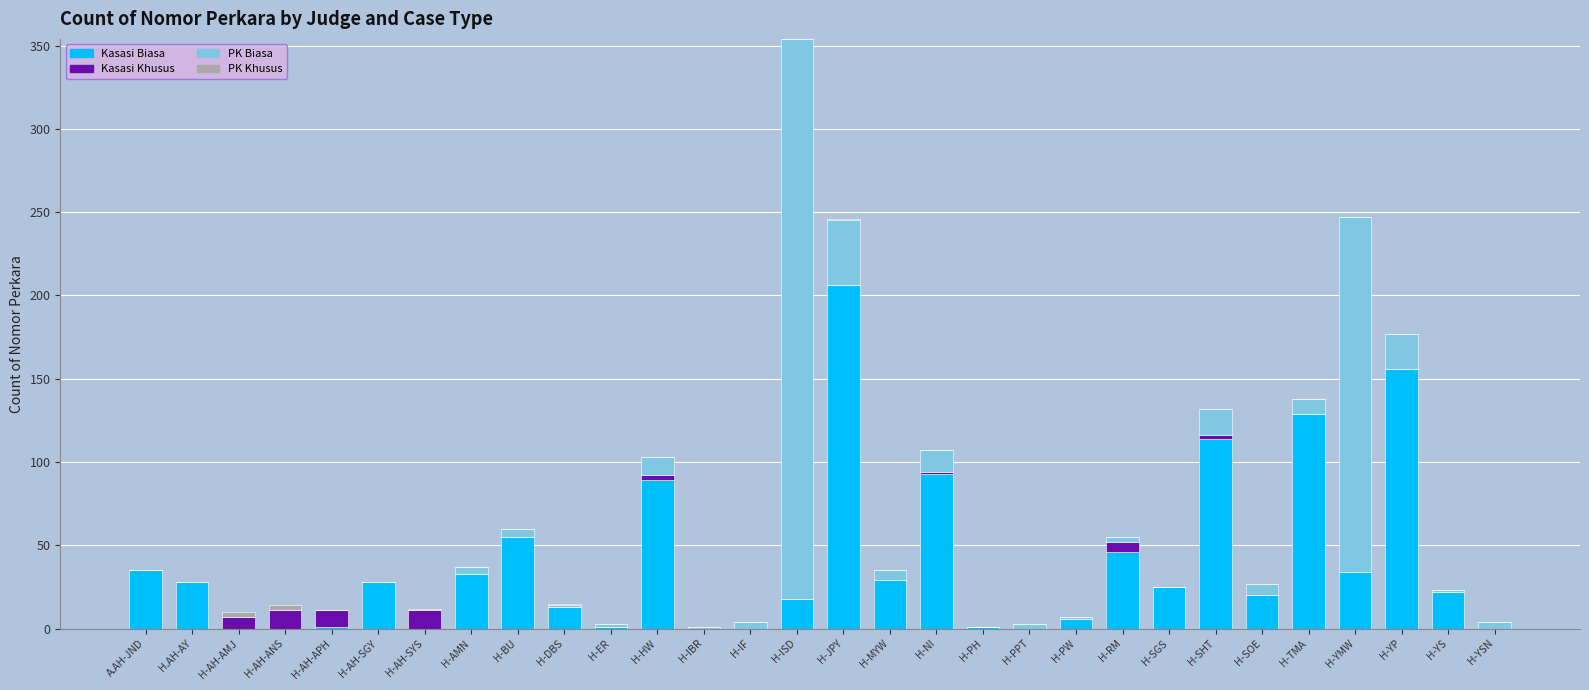

How many distinct data groups are displayed?

4